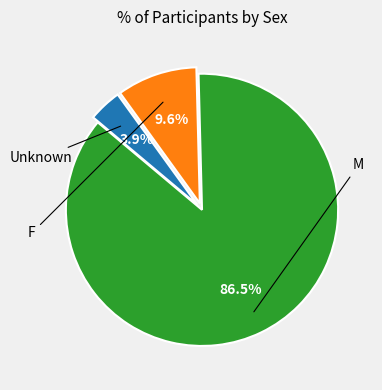

To the nearest percent, what is the average slice percentage?

33%